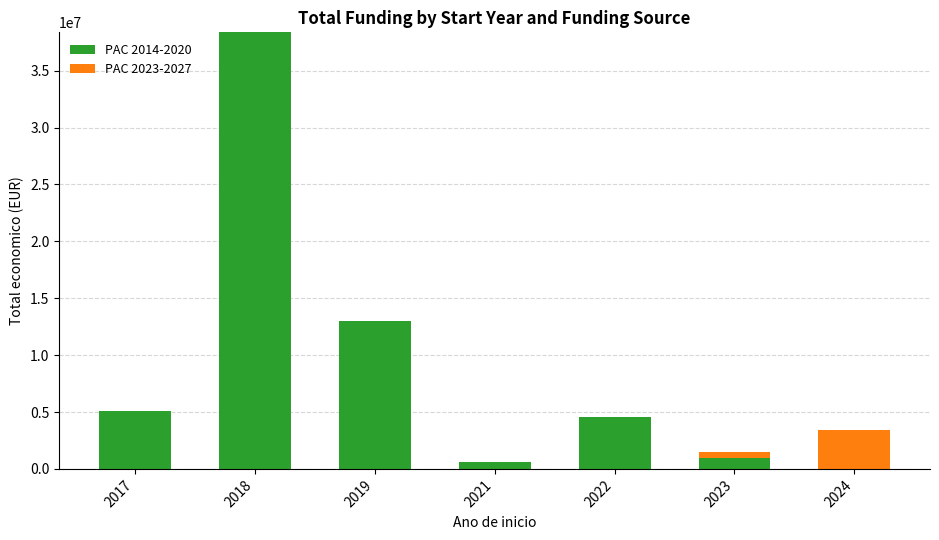

What is the sum of all PAC 2014-2020 values?

62589944.0